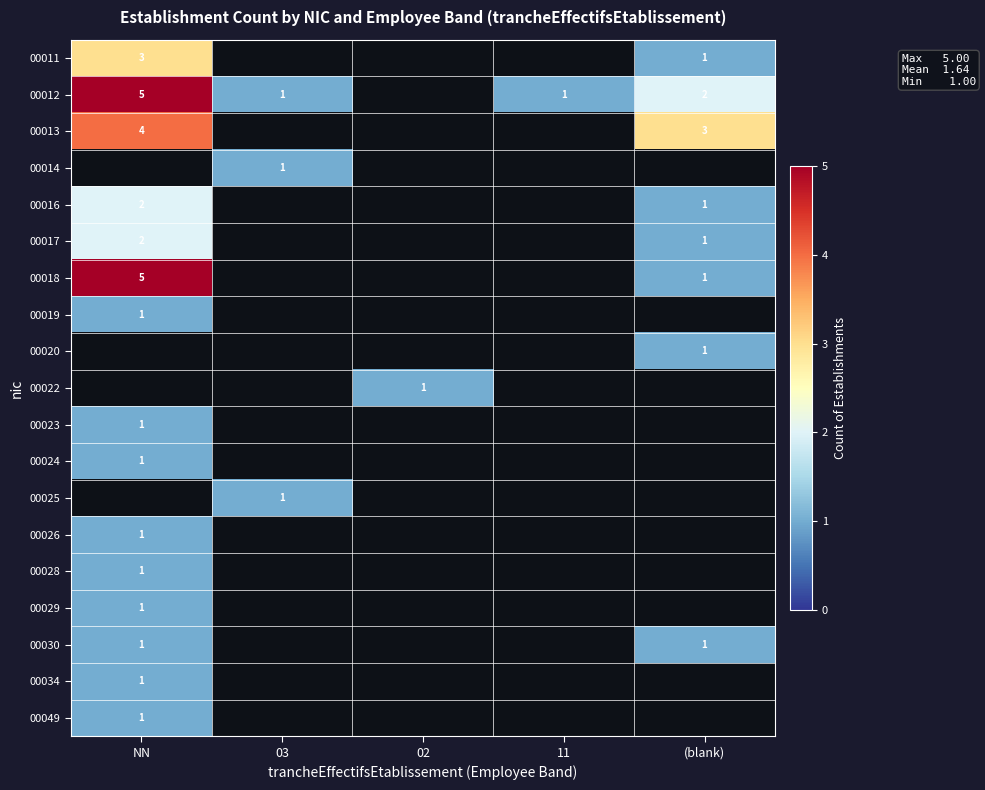

True or false: 00014 has a value of 1.7 at 03.

False